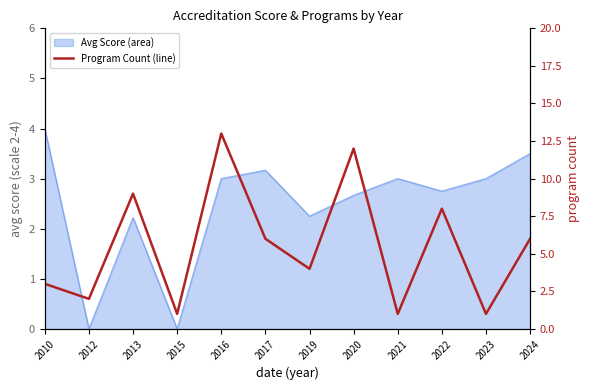

The chart shows a value of 6 at 2017. True or false?

True